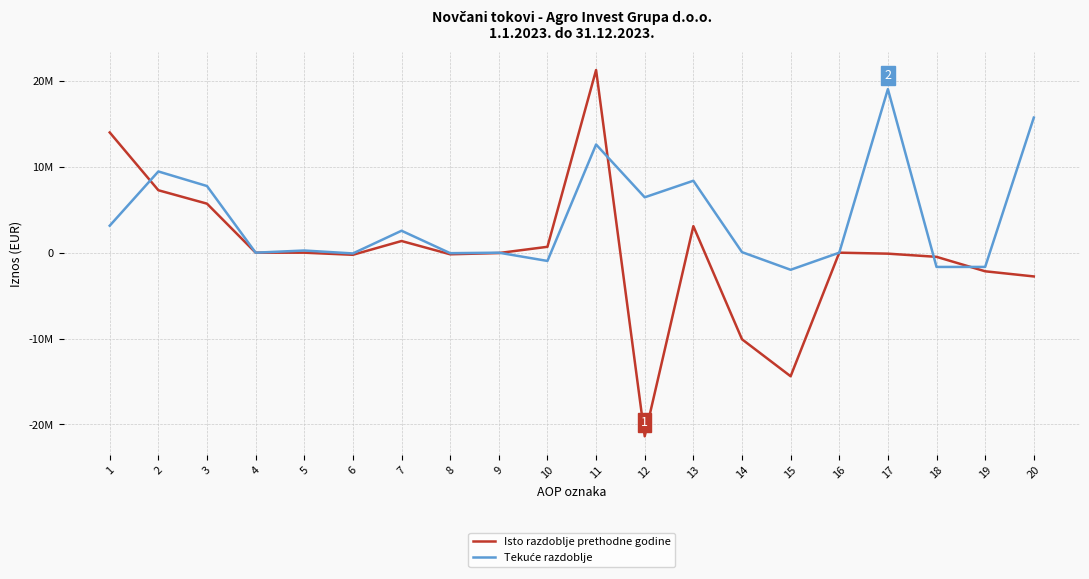

Does the chart have visible grid lines?

Yes